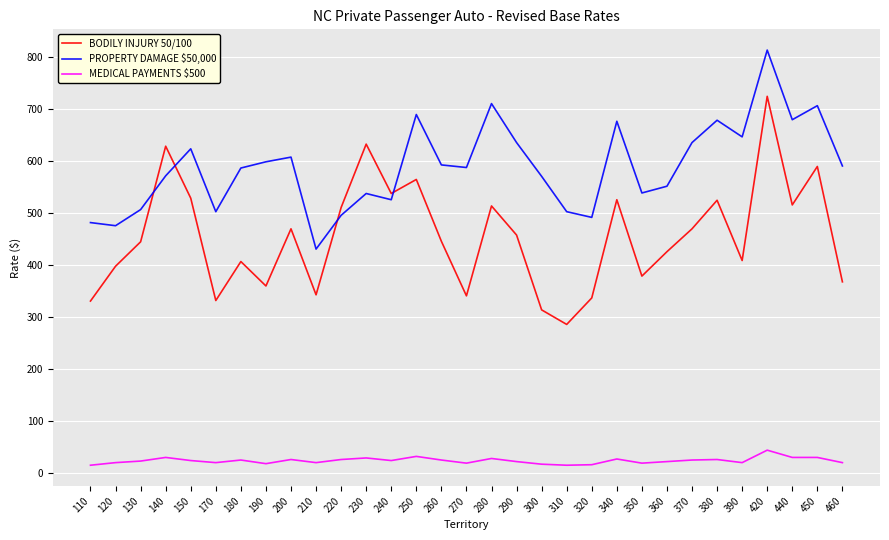

What value does the PROPERTY DAMAGE $50,000 series have at 230, to the nearest 10?

540